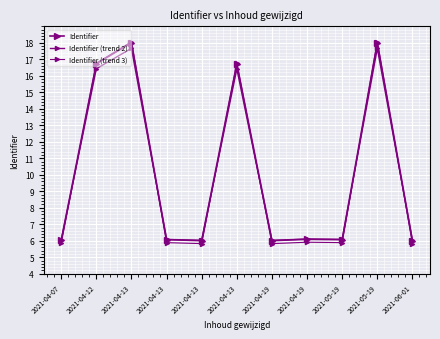

What is the value of the Identifier (trend 2) point at the 3rd from the left?

17.7